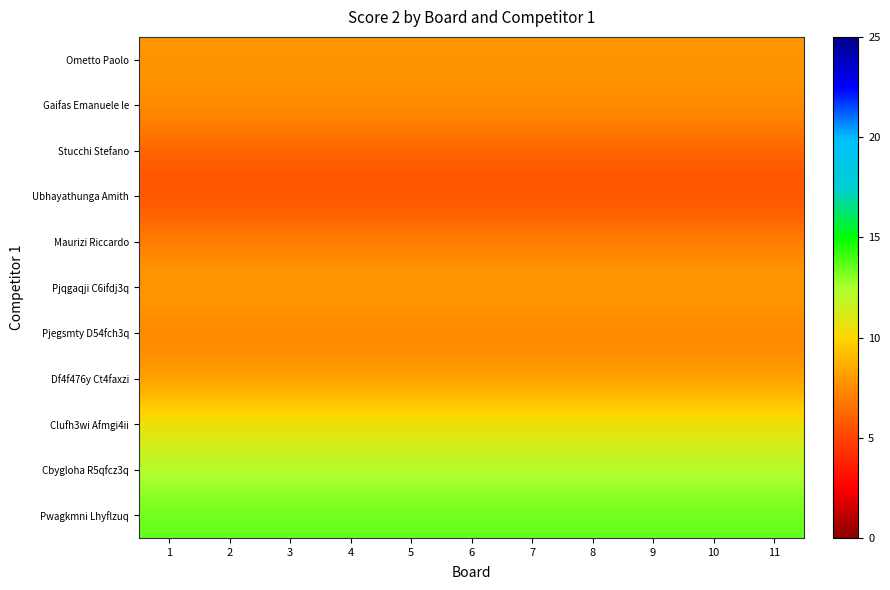

What is the difference between the highest and lowest values at 6?

8.2